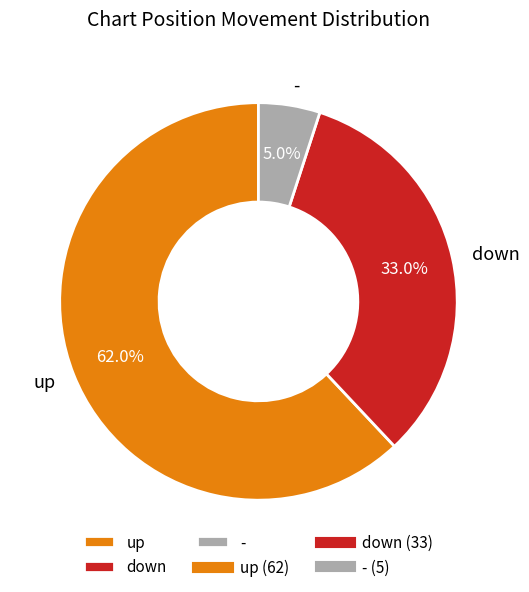

True or false: up accounts for 53% of the total.

False